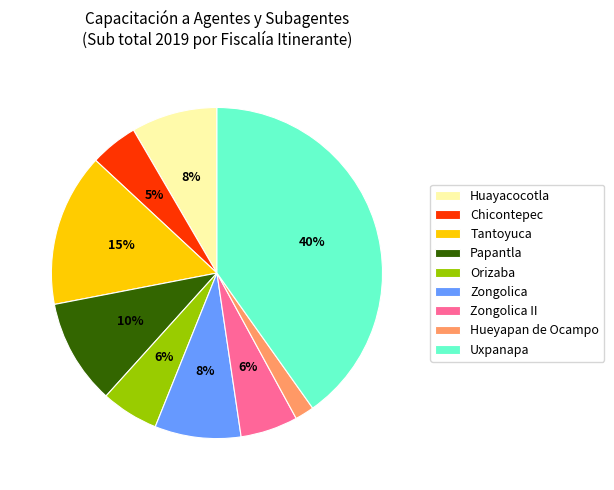

Approximately how many times larger is the value at Zongolica compared to Huayacocotla?

1.0